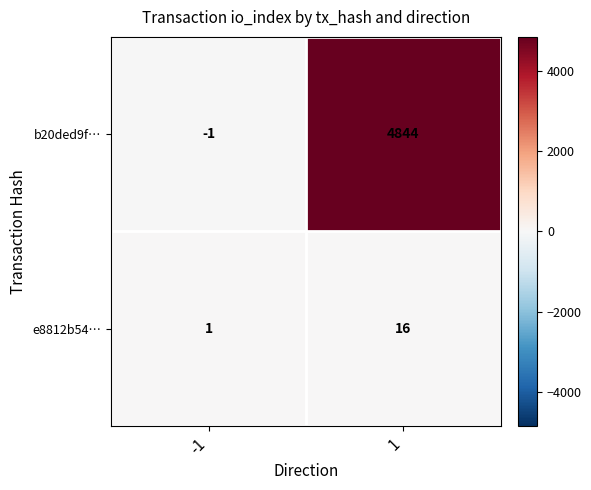

The e8812b54… series shows 16 at 1. True or false?

True